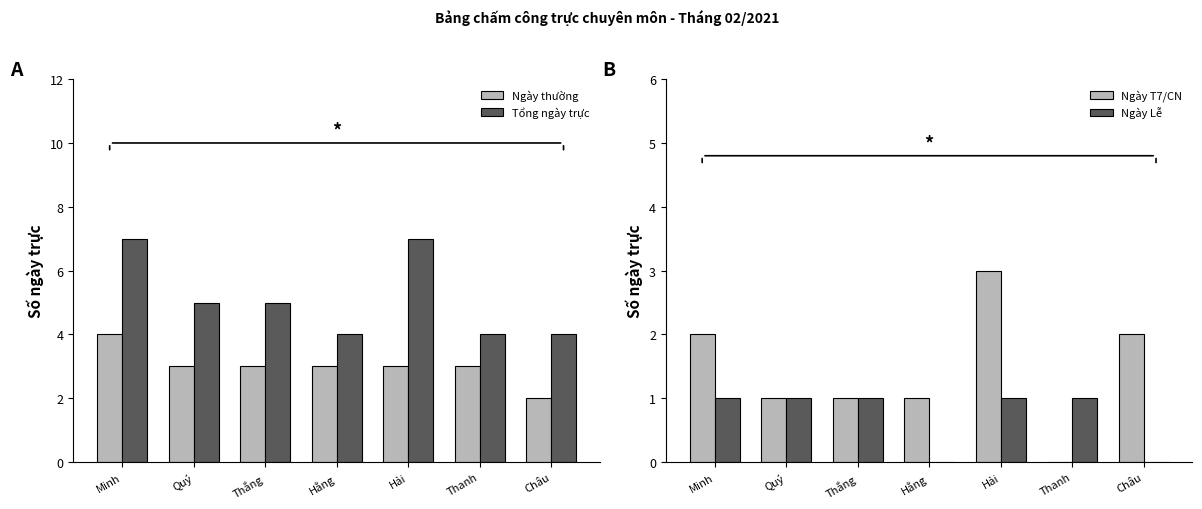

Reading left to right, what are all the values shown in this chart?

Ngày thường: Minh=4	Quý=3	Thắng=3	Hằng=3	Hải=3	Thanh=3	Châu=2
Tổng ngày trực: Minh=7	Quý=5	Thắng=5	Hằng=4	Hải=7	Thanh=4	Châu=4
Ngày T7/CN: Minh=2	Quý=1	Thắng=1	Hằng=1	Hải=3	Thanh=0	Châu=2
Ngày Lễ: Minh=1	Quý=1	Thắng=1	Hằng=0	Hải=1	Thanh=1	Châu=0